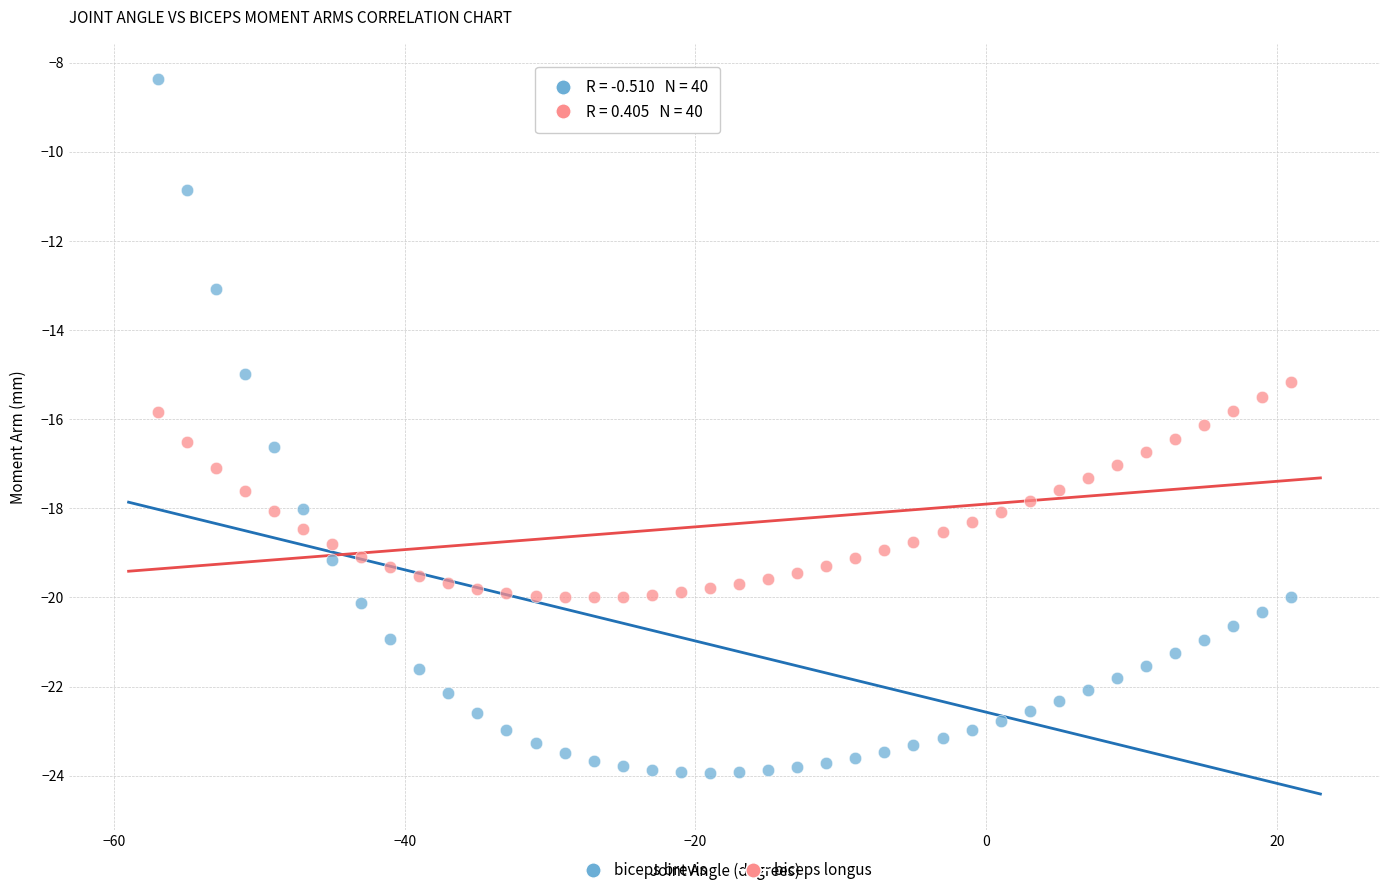

Which series has the widest spread of Y values?

biceps brevis